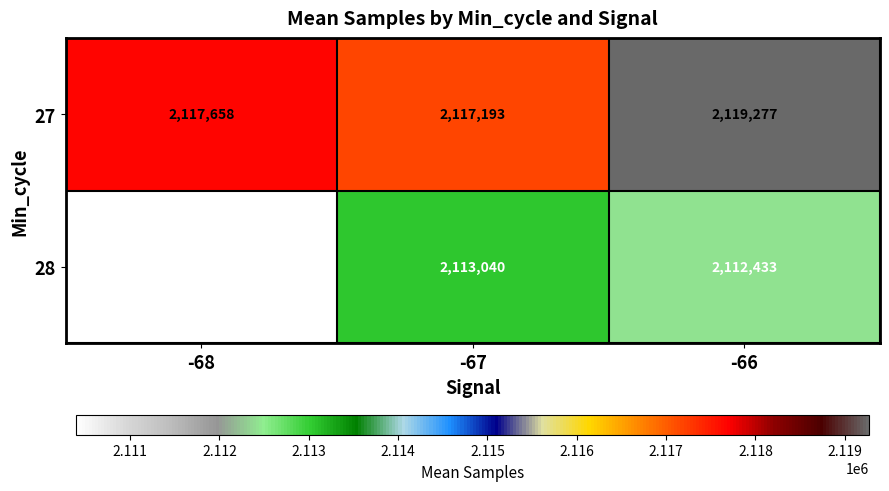

List the series in order of their overall mean, lowest first.

28, 27